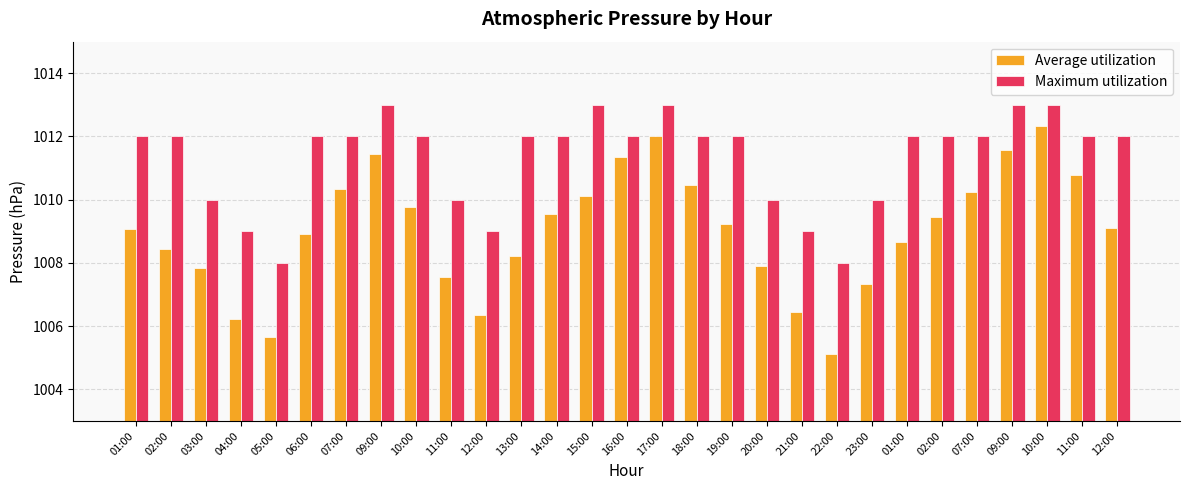

What is the sum of all Average utilization values?

29261.5